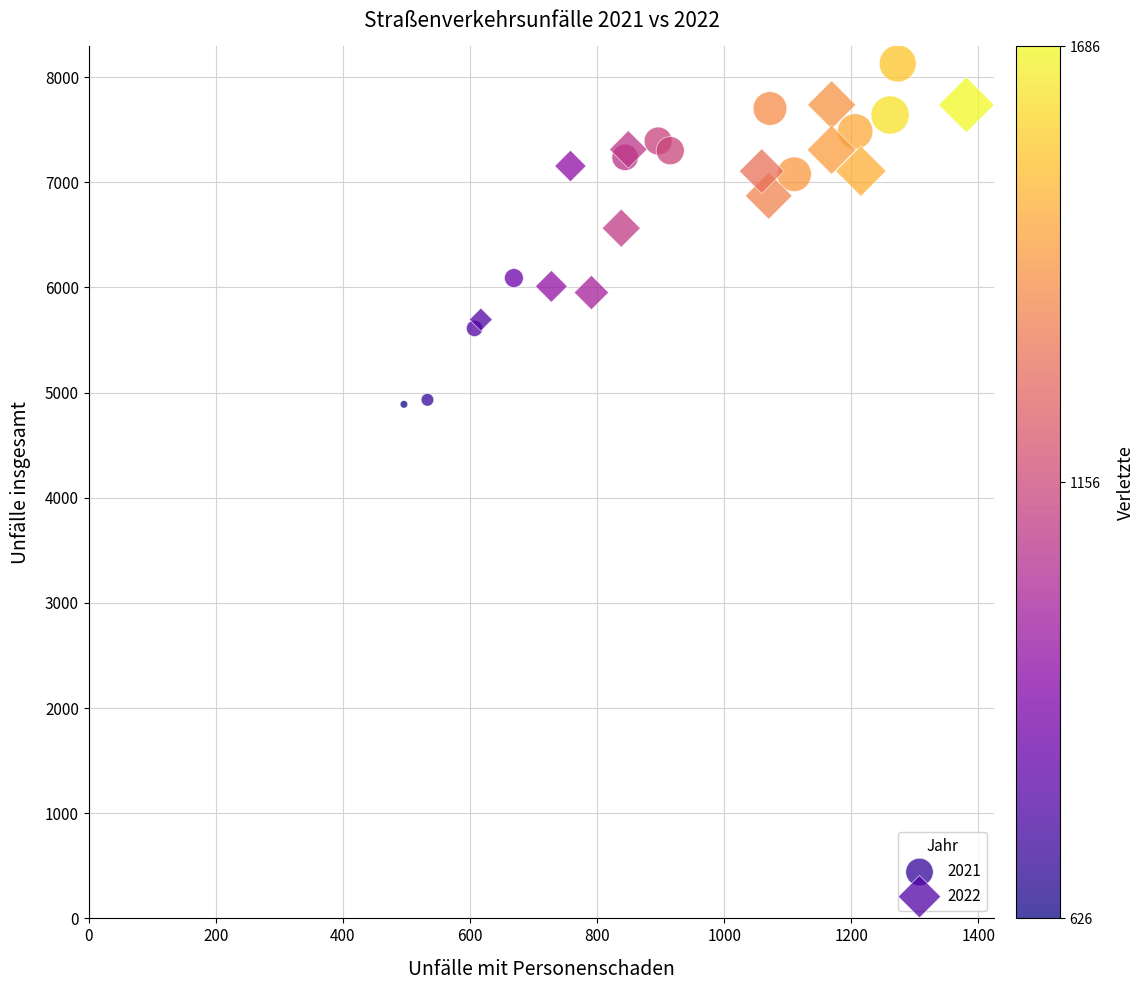

Which series has the largest Y range (max minus min)?

2021